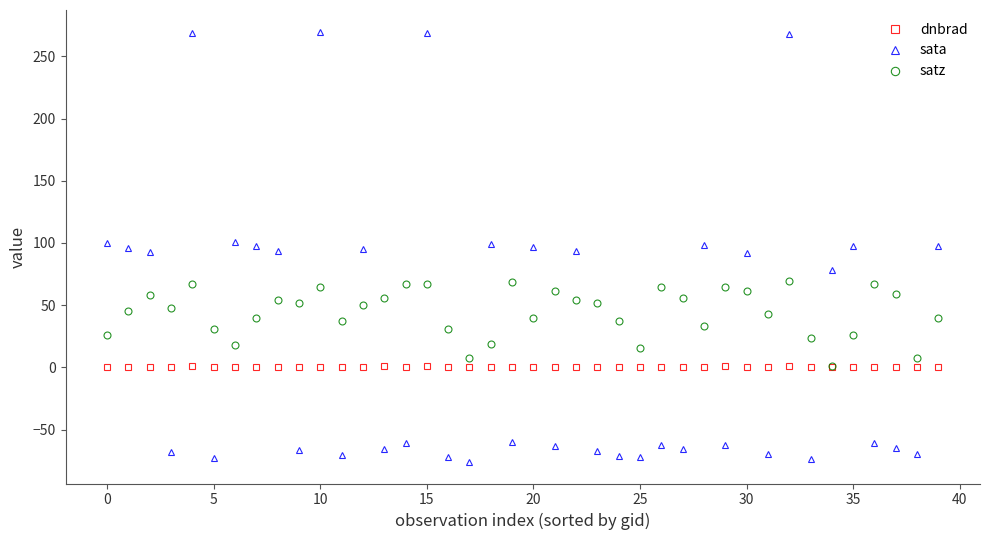

What is the minimum value shown in the chart?

-76.0